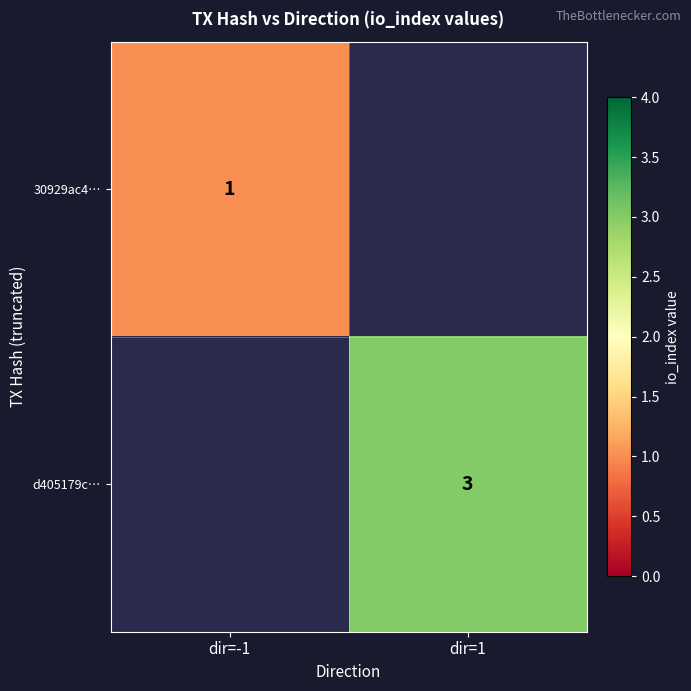

The value of d405179c… at dir=1 is 5. True or false?

False